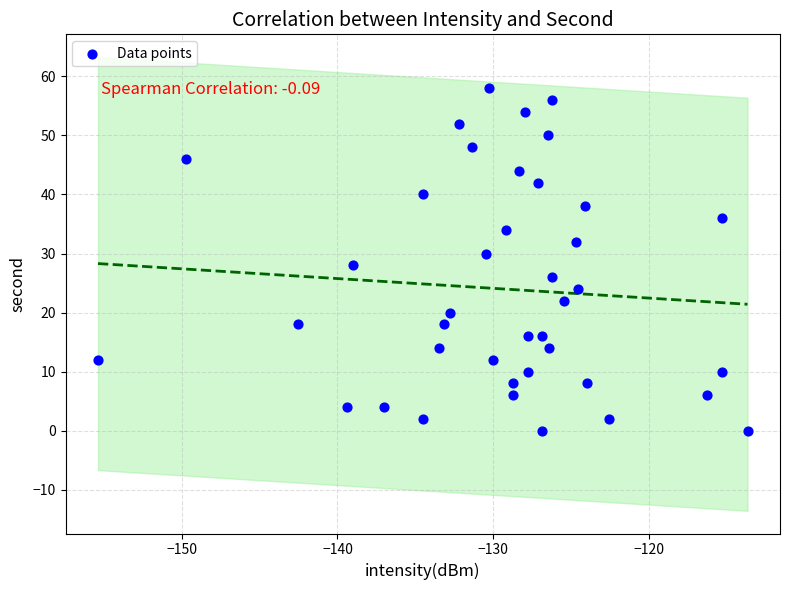

What is the range of Y values (max minus min)?

58